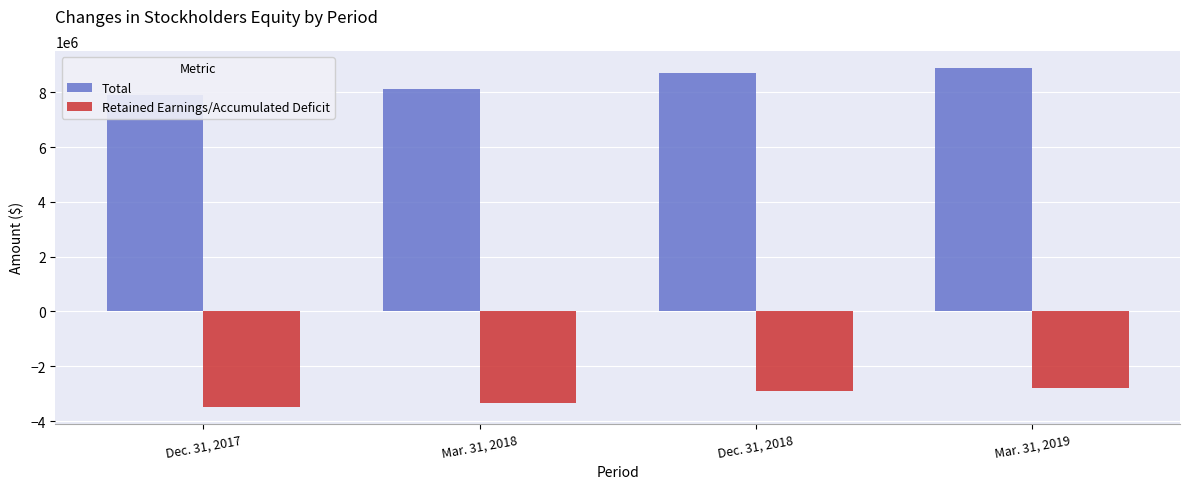

What is the label of the 2nd bar from the left?

Mar. 31, 2018